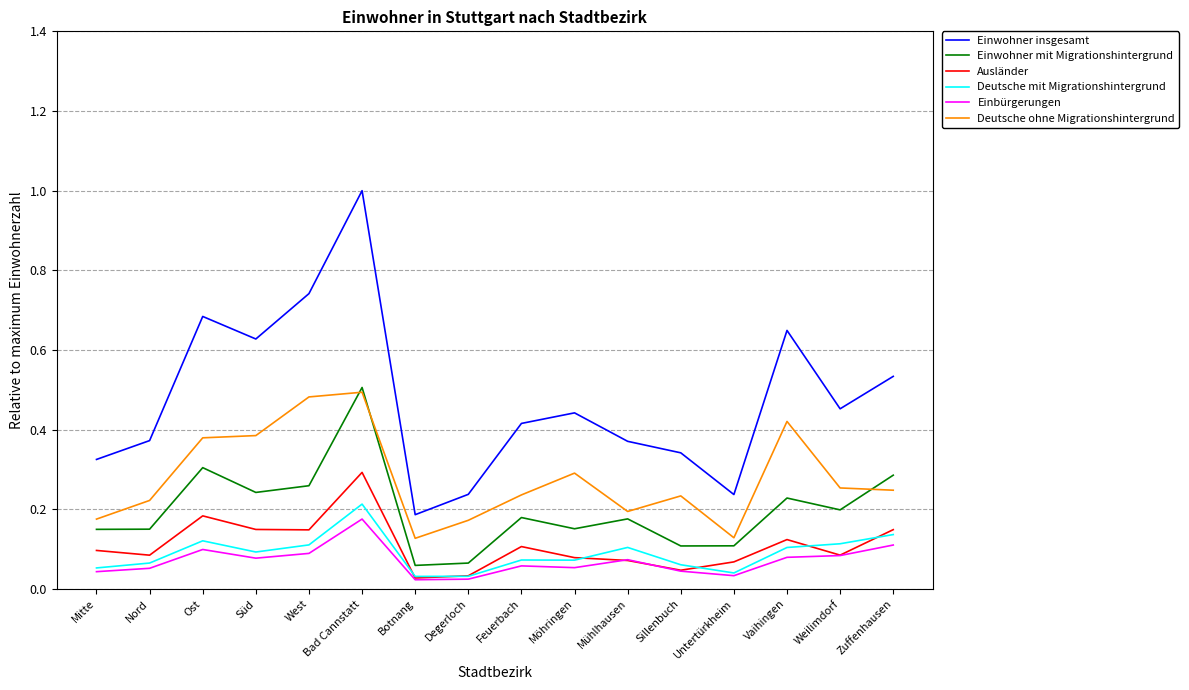

Where is the first local maximum for Deutsche mit Migrationshintergrund?

Ost